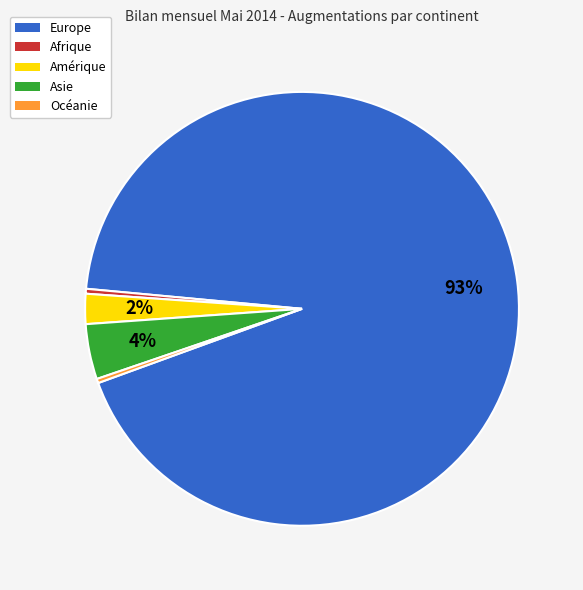

Which category has the biggest portion of the pie?

Europe